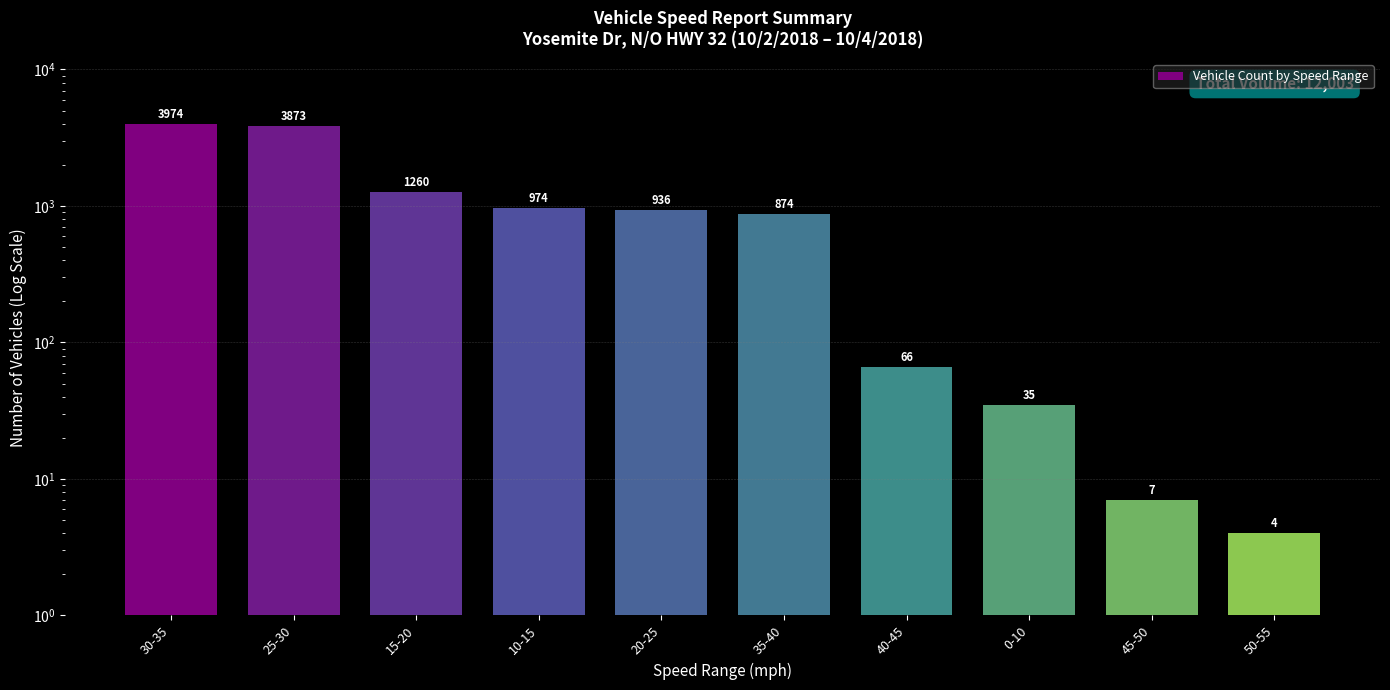

Does the chart contain stacked bars?

No